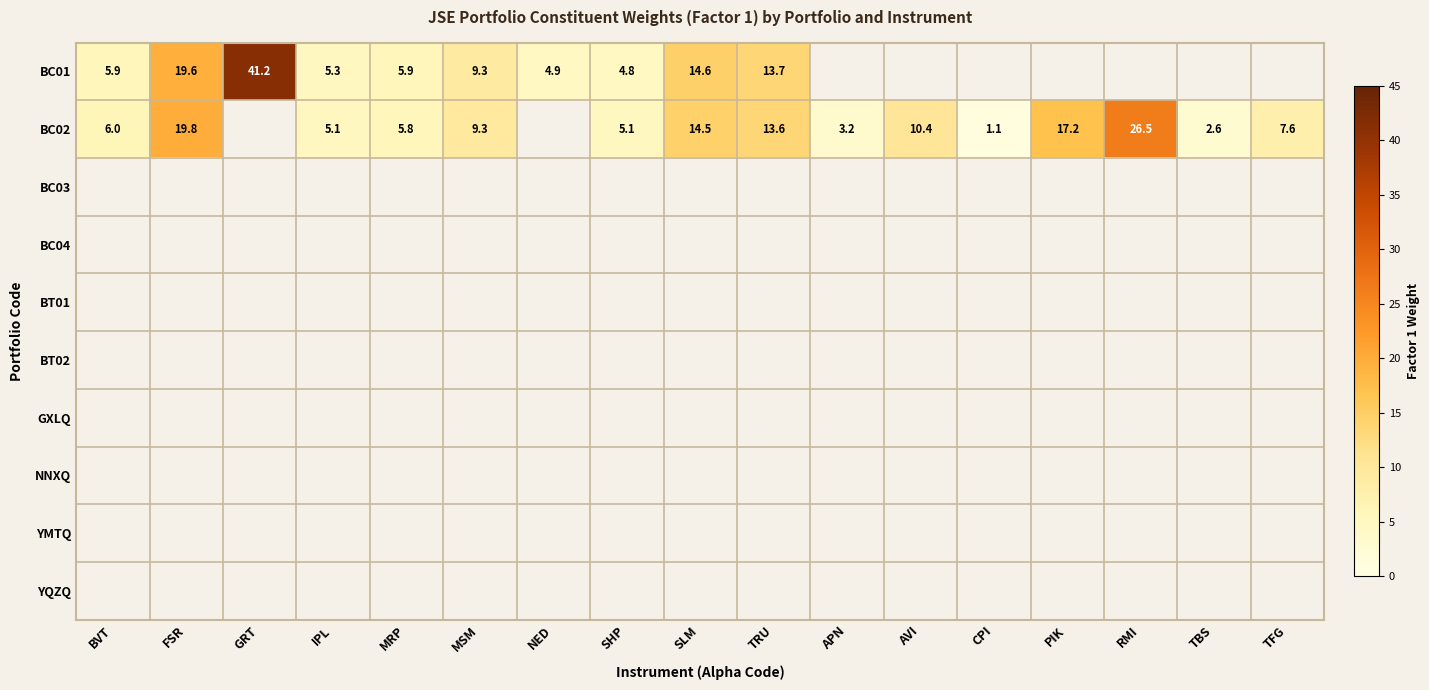

What is the difference between the BC02 values at APN and FSR?

16.6